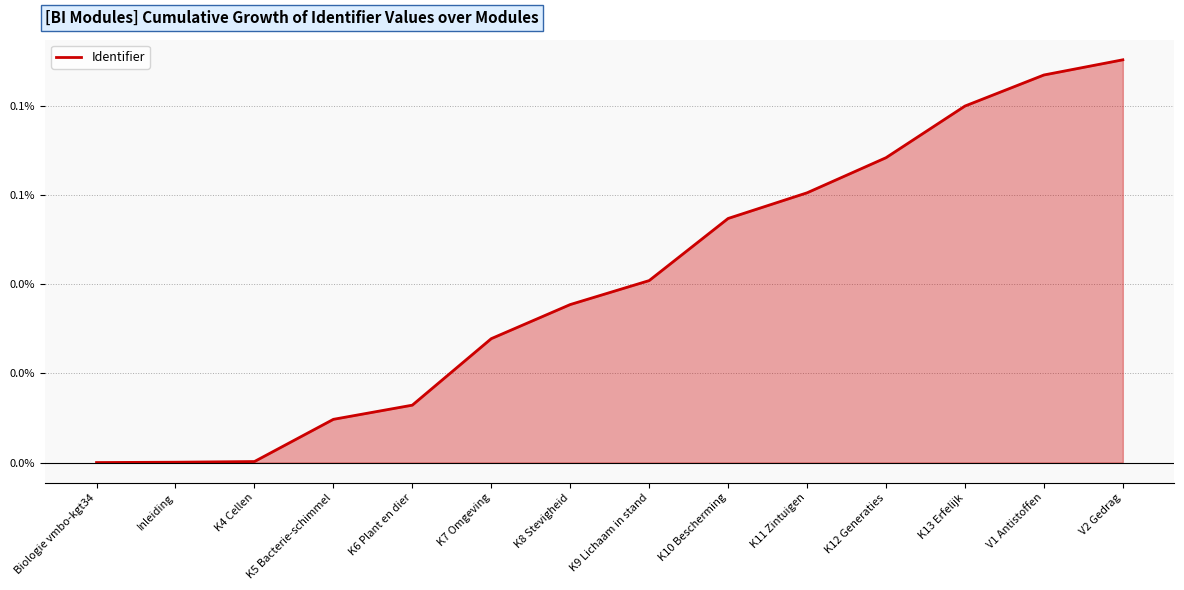

List the labels in order of value, largest first.

V2 Gedrag, V1 Antistoffen, K13 Erfelijk, K12 Generaties, K11 Zintuigen, K10 Bescherming, K9 Lichaam in stand, K8 Stevigheid, K7 Omgeving, K6 Plant en dier, K5 Bacterie-schimmel, K4 Cellen, Inleiding, Biologie vmbo-kgt34